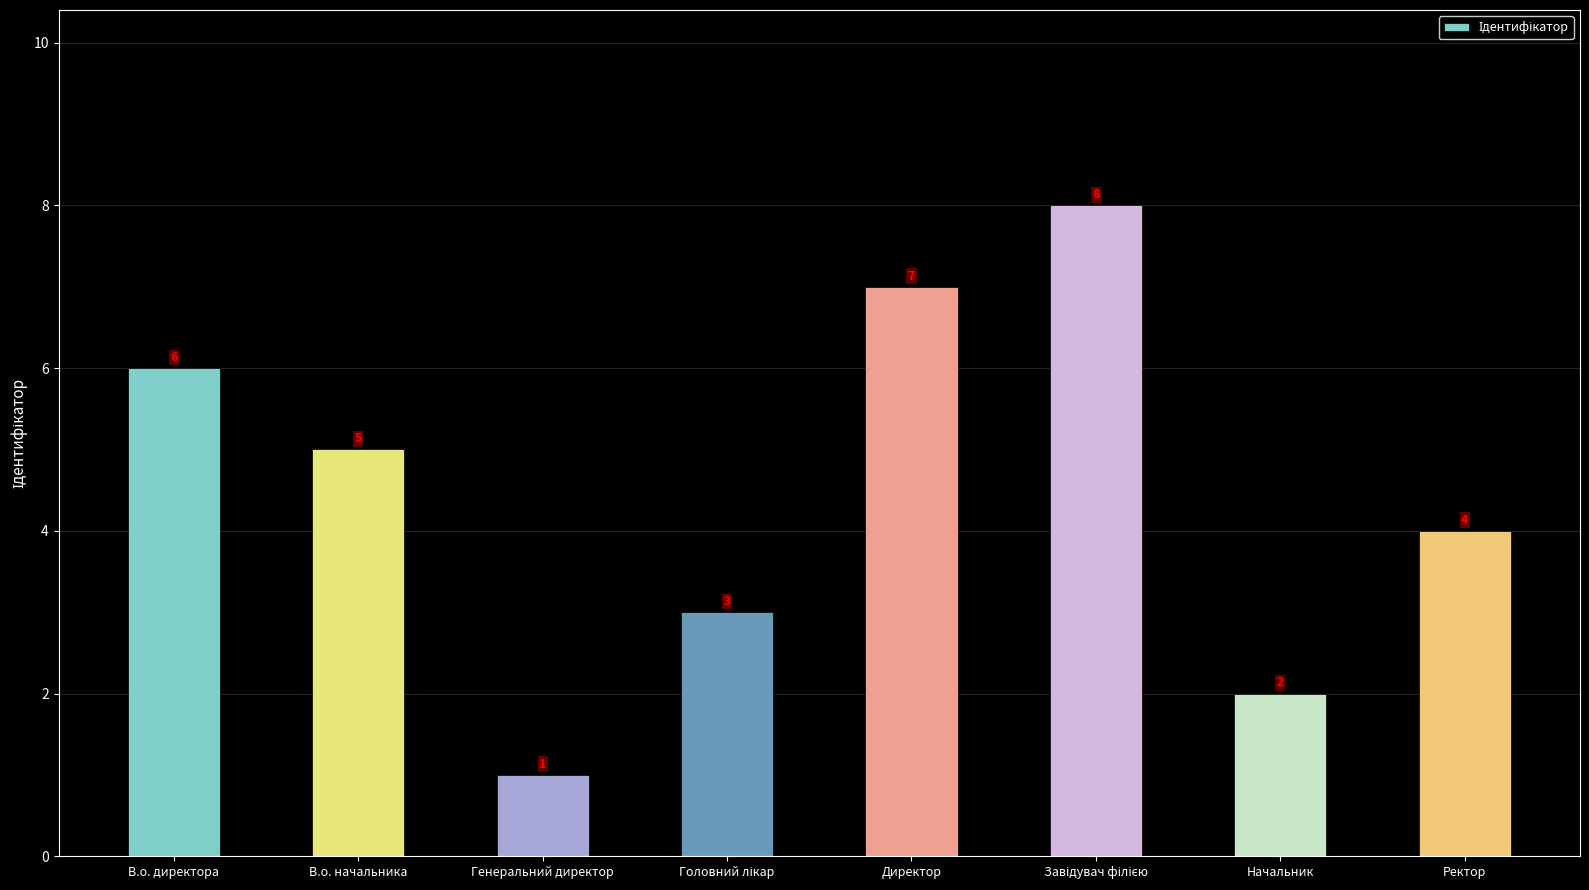

Where is the data nearest to the value 4?

Ректор